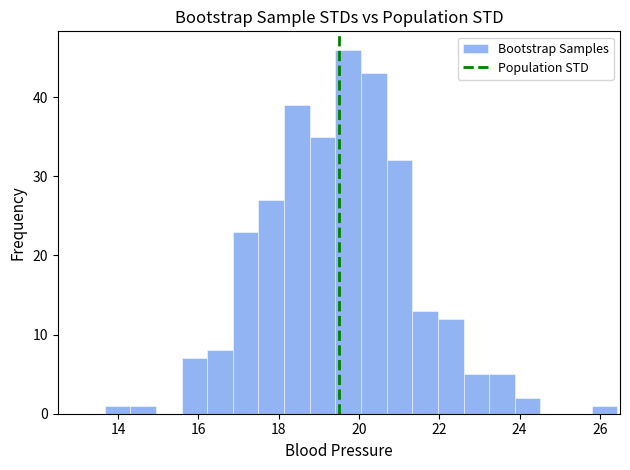

Read against the x-axis, roughly where is the centre of the tallest bar?

19.8